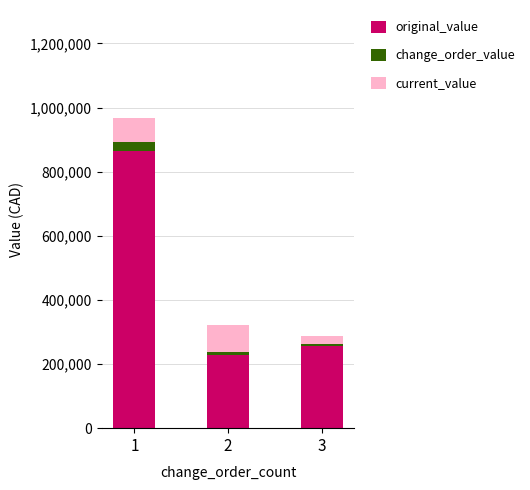

How many categories are shown in the chart?

3